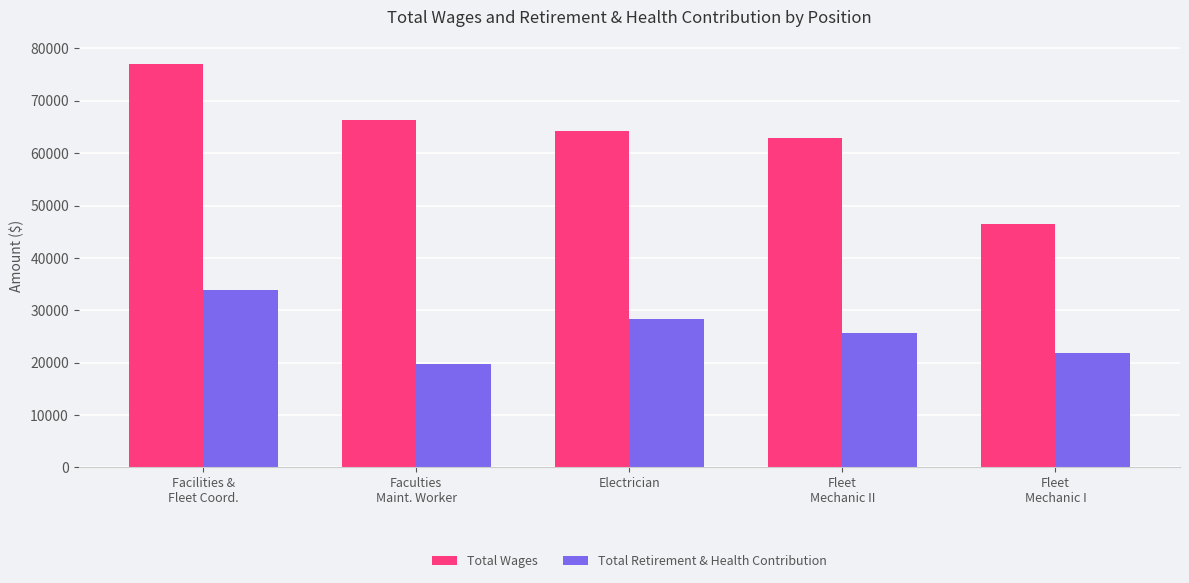

Reading left to right, extract all data points from this chart.

Total Wages: 77040	66425	64302	62934	46485
Total Retirement & Health Contribution: 33805	19760	28291	25723	21794